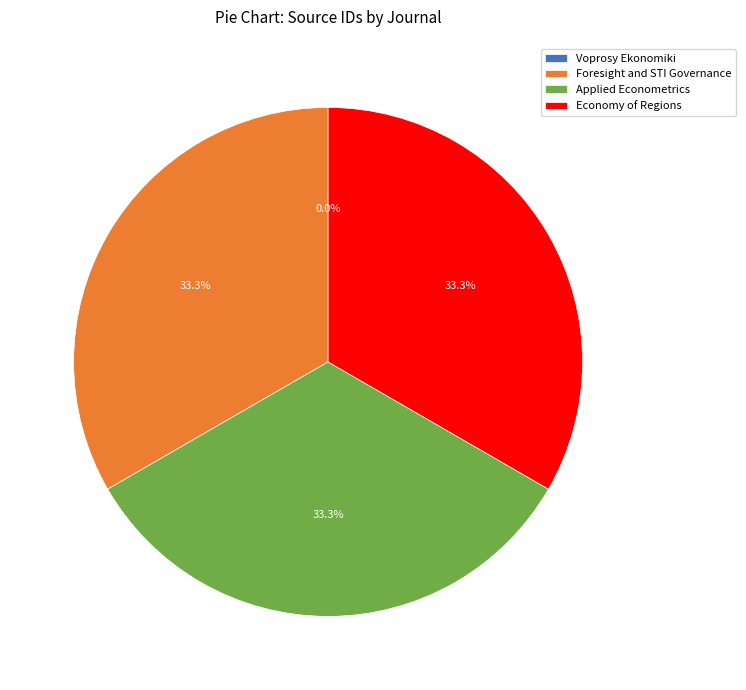

Do Applied Econometrics and Economy of Regions together represent more than half of the pie?

Yes